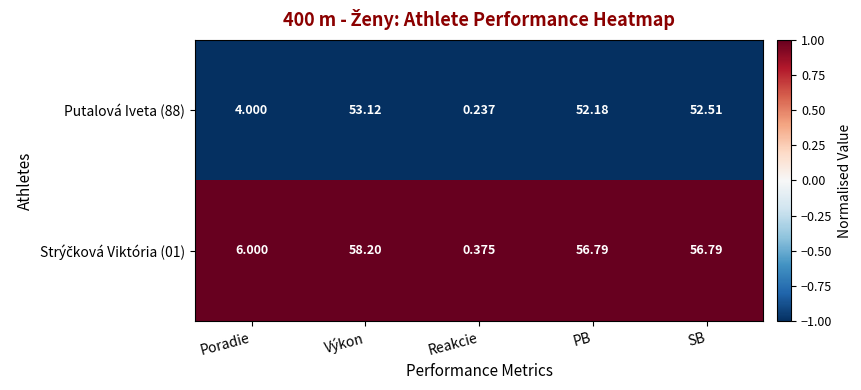

At which category is the sum across all series the highest?

Výkon